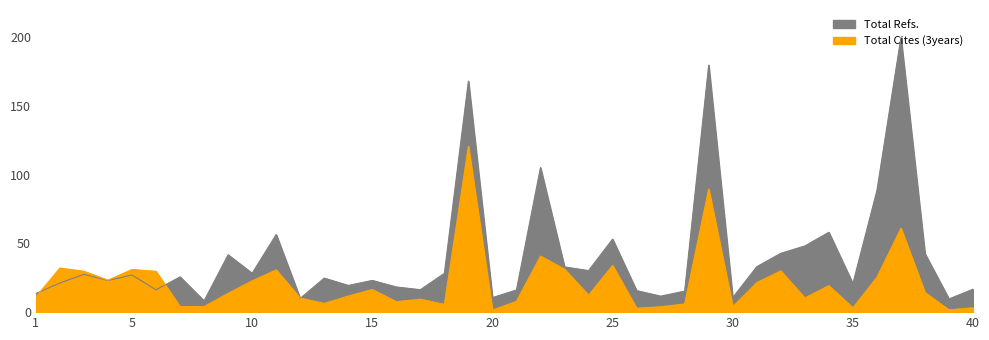

How many interior local peaks does the Total Cites (3years) series have?

12